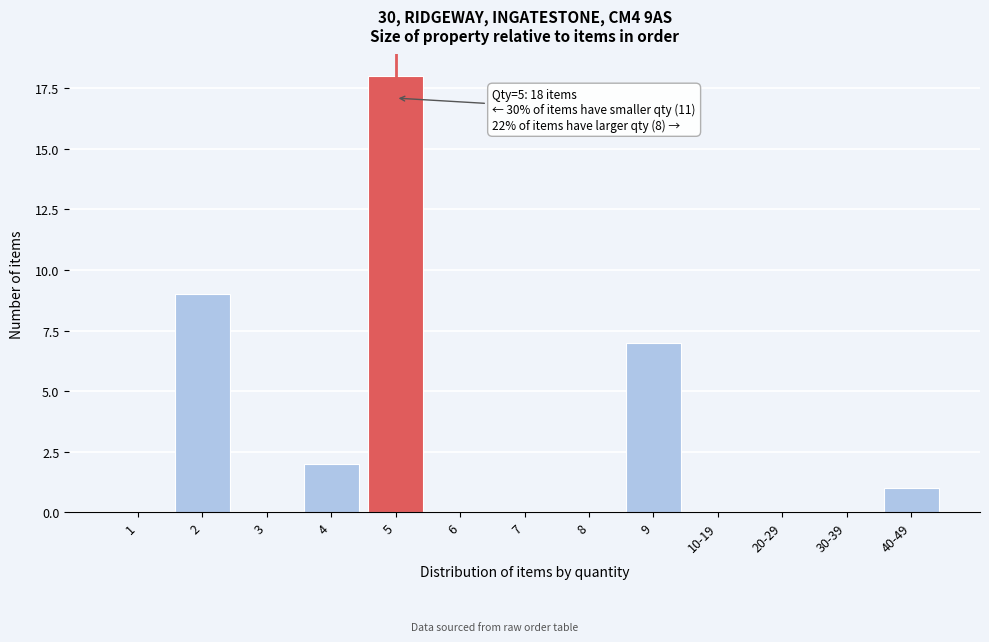

Reading left to right, transcribe all the data shown in this chart.

1=0	2=9	3=0	4=2	5=18	6=0	7=0	8=0	9=7	10-19=0	20-29=0	30-39=0	40-49=1